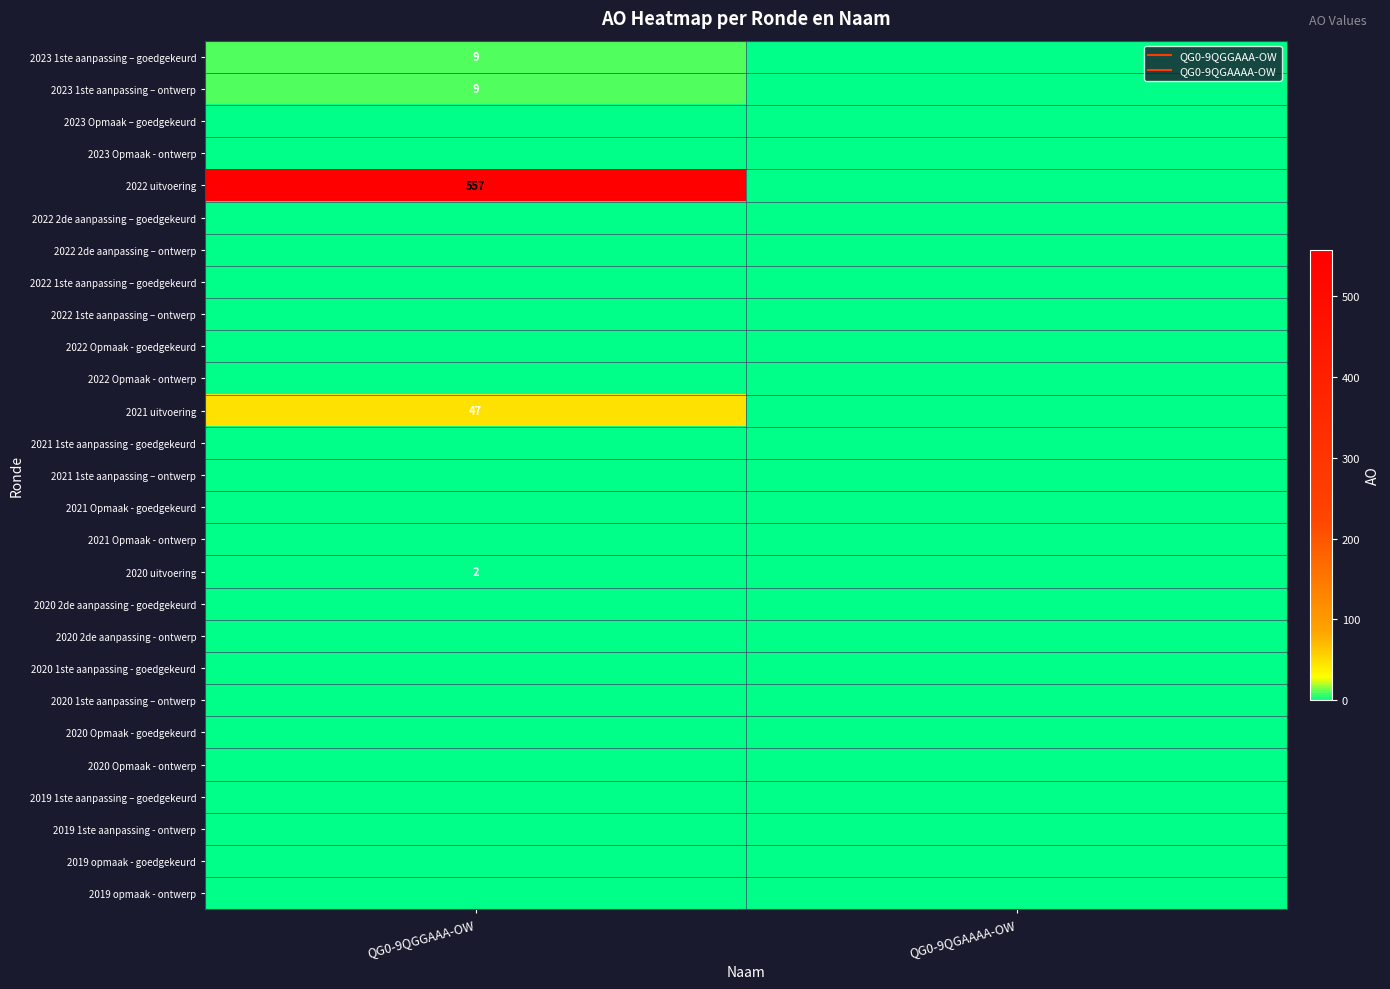

What is the total value across all series at QG0-9QGGAAA-OW?

624